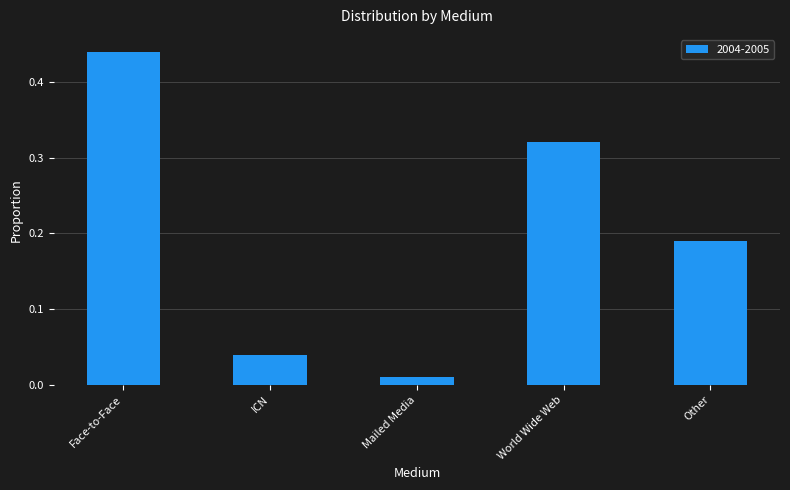

List the labels in order of value, smallest first.

Mailed Media, ICN, Other, World Wide Web, Face-to-Face